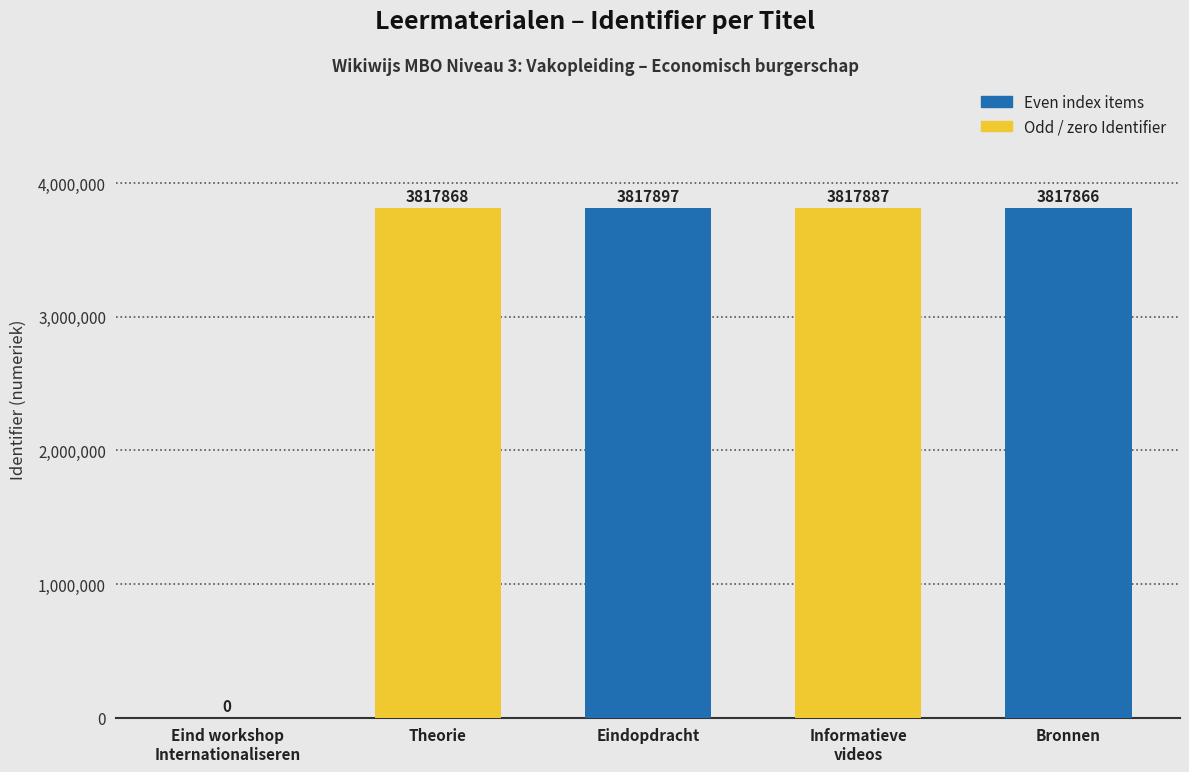

Where is the data nearest to the value 1908948?

Bronnen